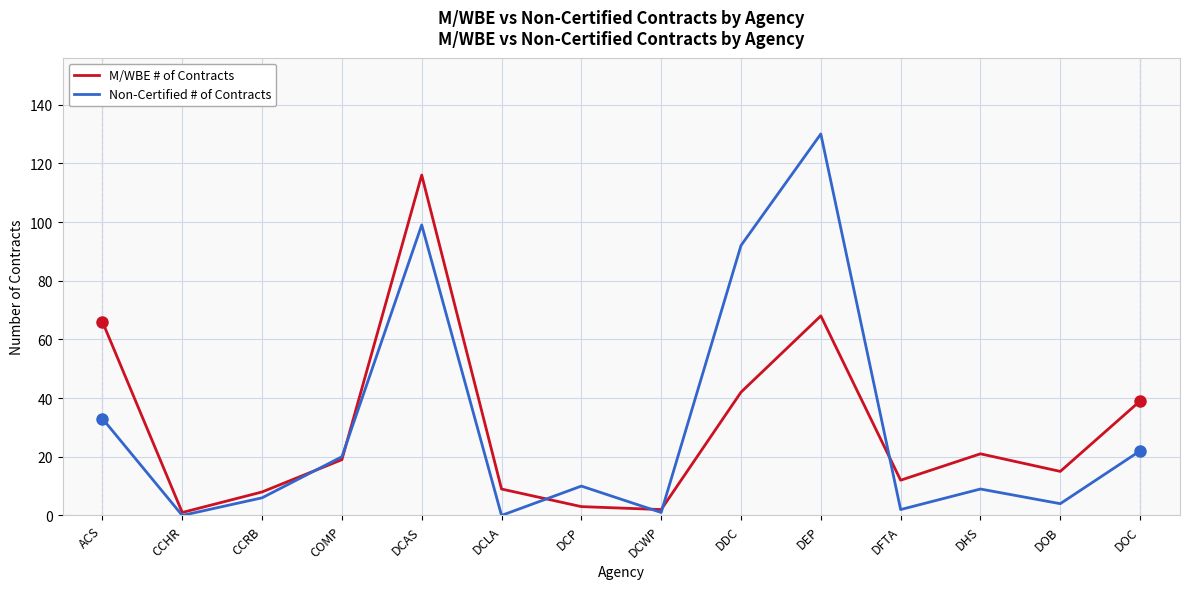

At CCRB, list the series in order from smallest to largest.

Non-Certified # of Contracts, M/WBE # of Contracts